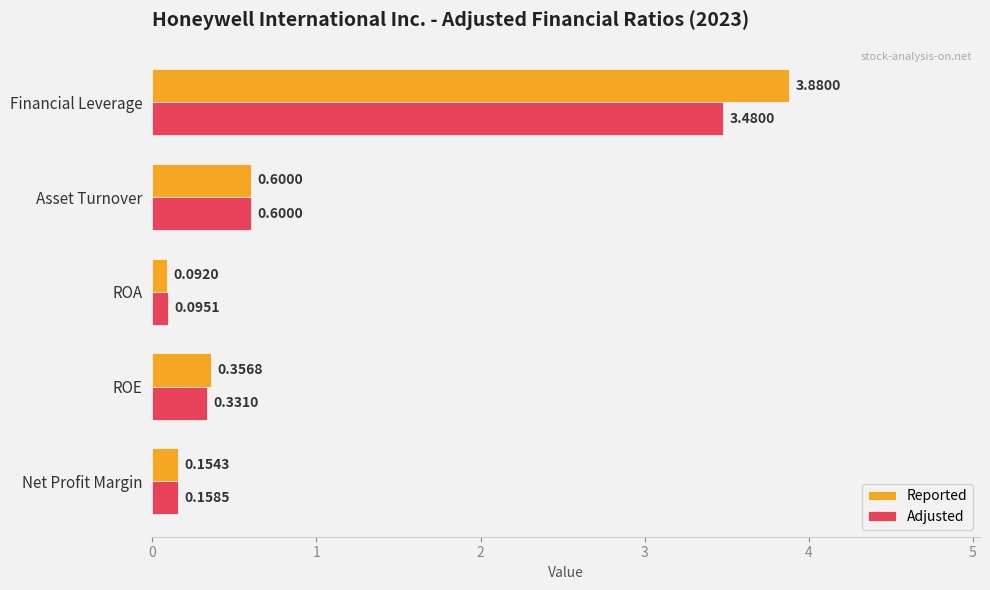

Rank the series by their maximum value, from lowest to highest.

Adjusted, Reported